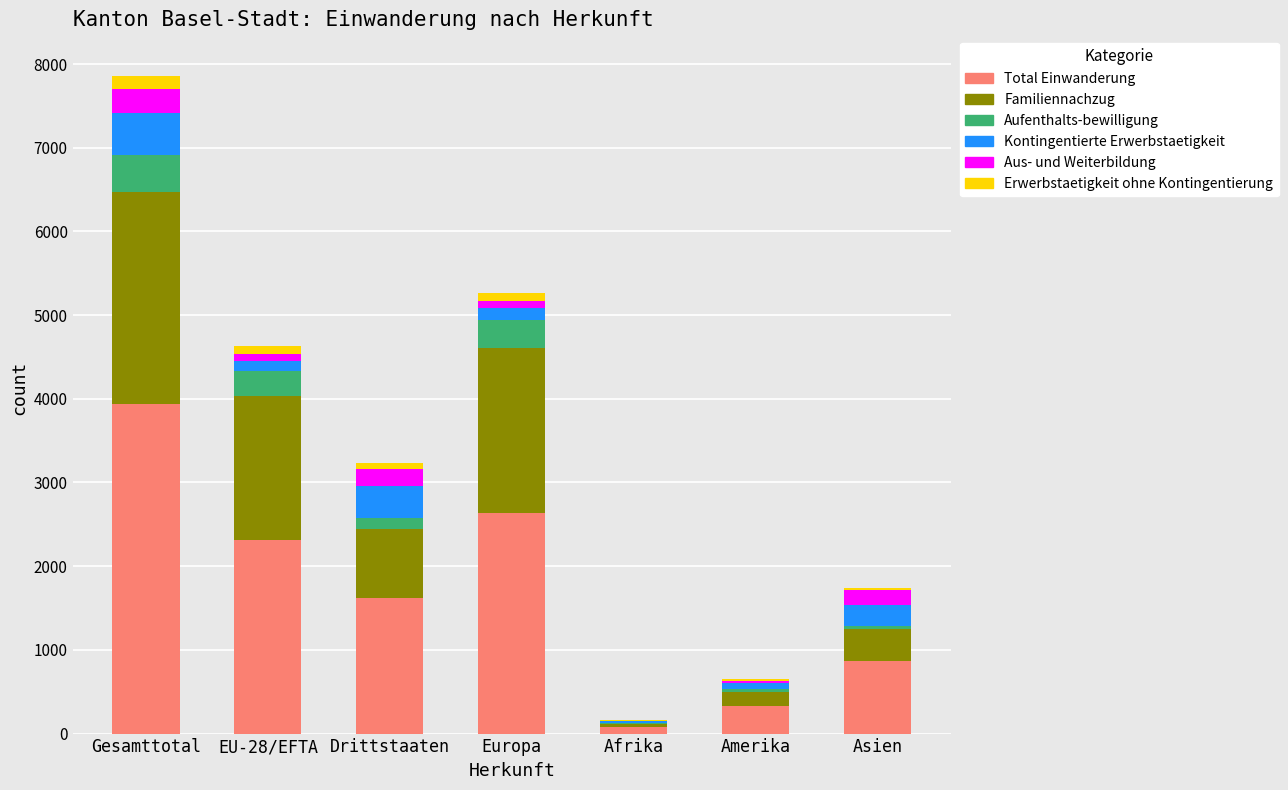

Which category has the highest value in the Total Einwanderung series?

Gesamttotal